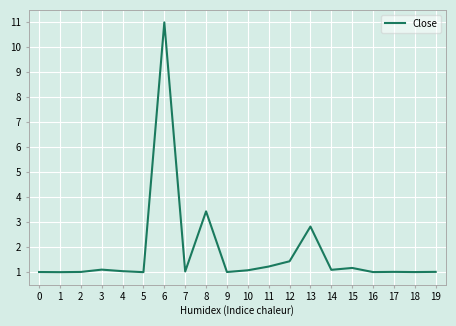

What is the difference between the maximum and minimum values?

10.0